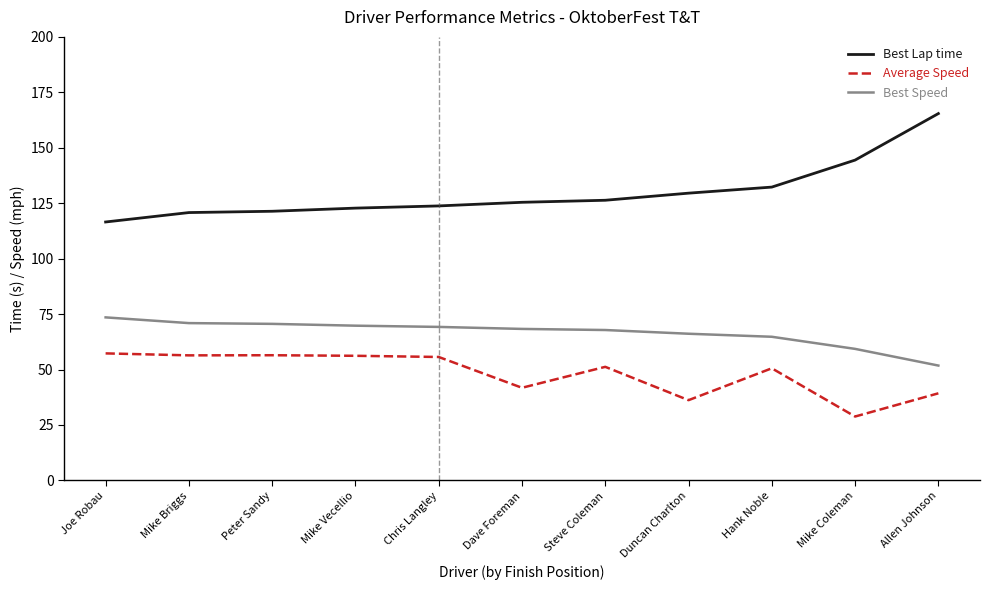

True or false: Average Speed and Best Speed cross at least once.

False